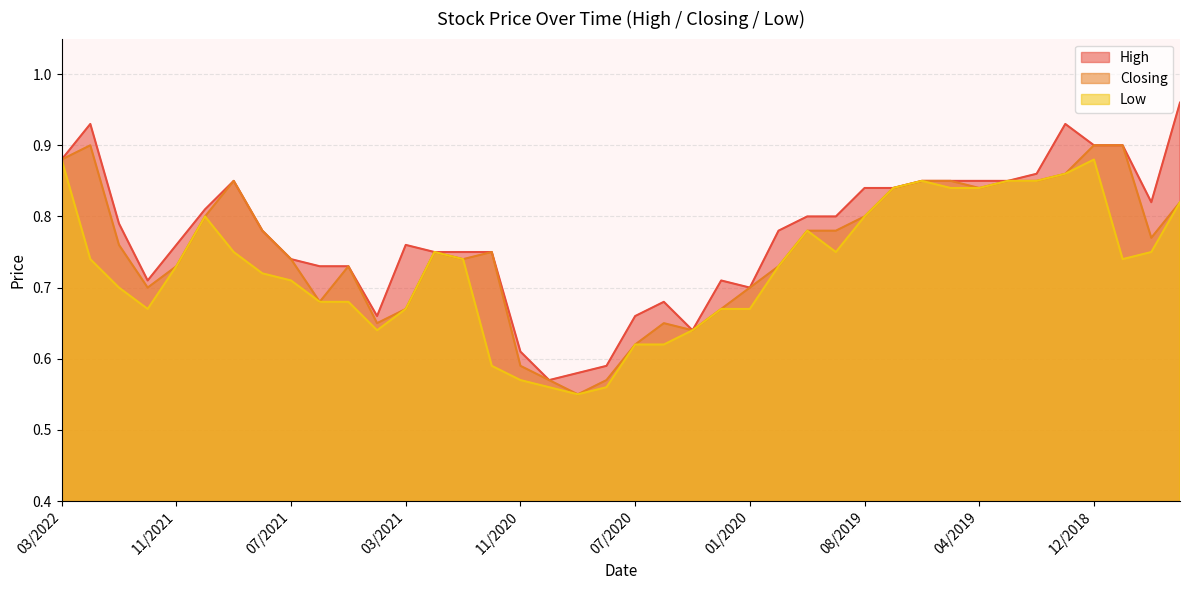

True or false: Low and High intersect in this chart.

False